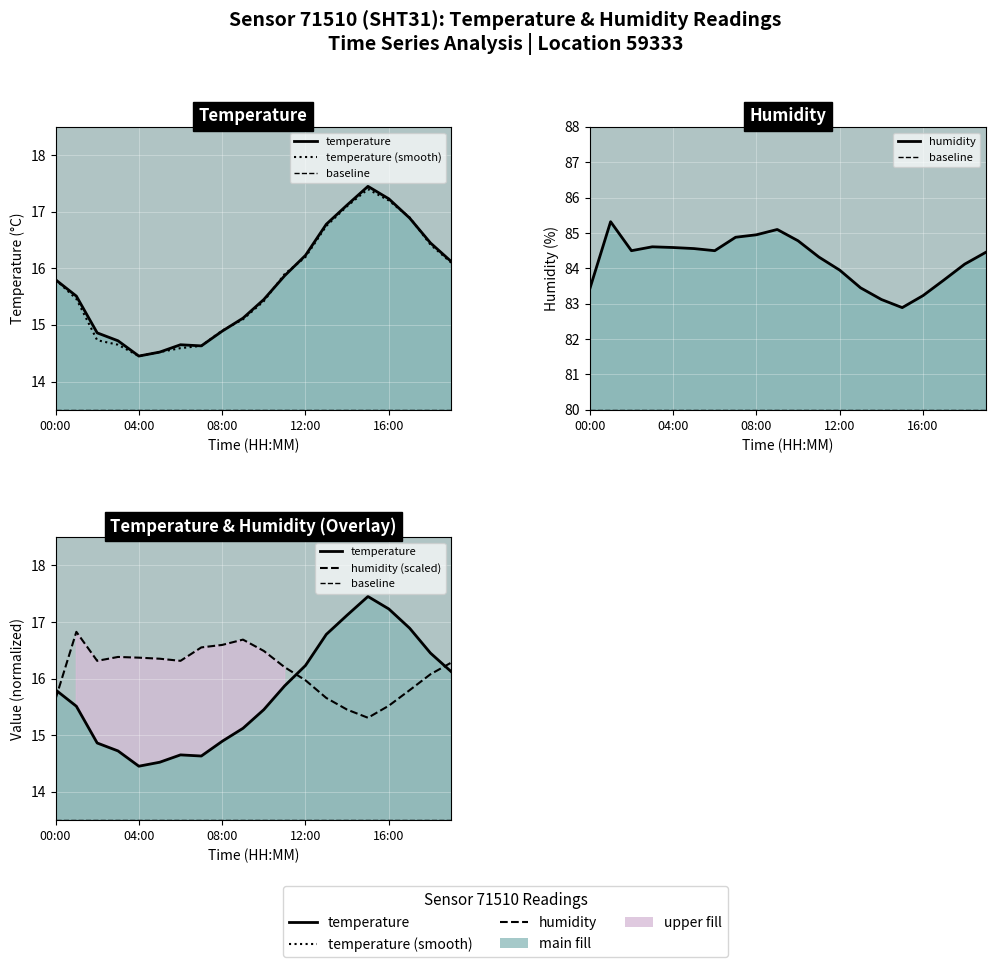

Which series has the largest range (max minus min)?

temperature